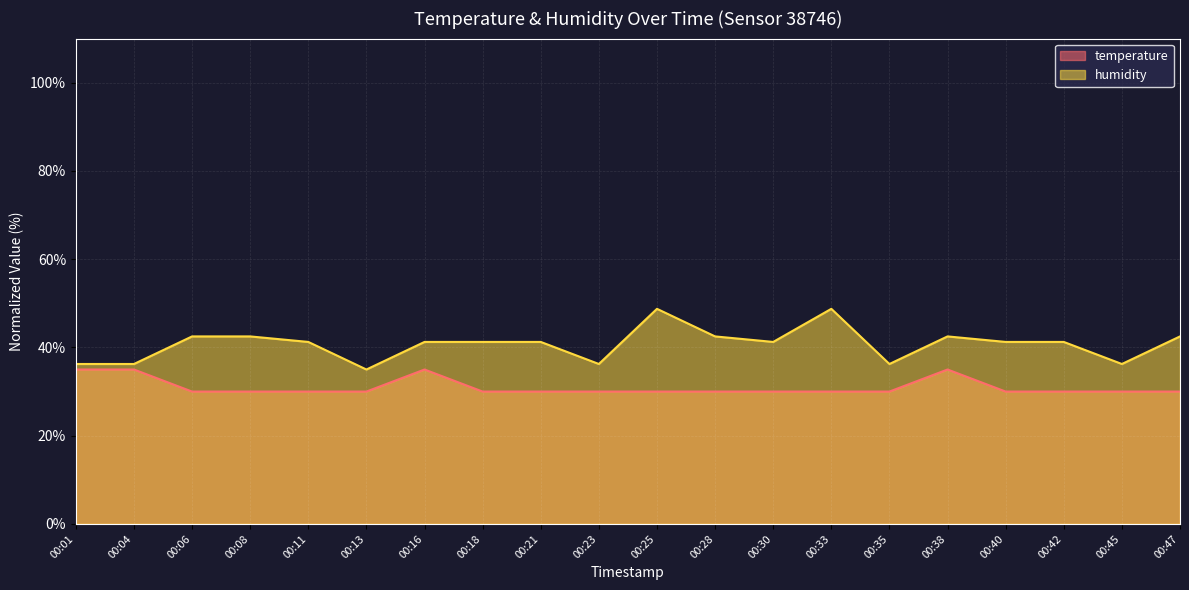

How many lines are shown in the chart?

2